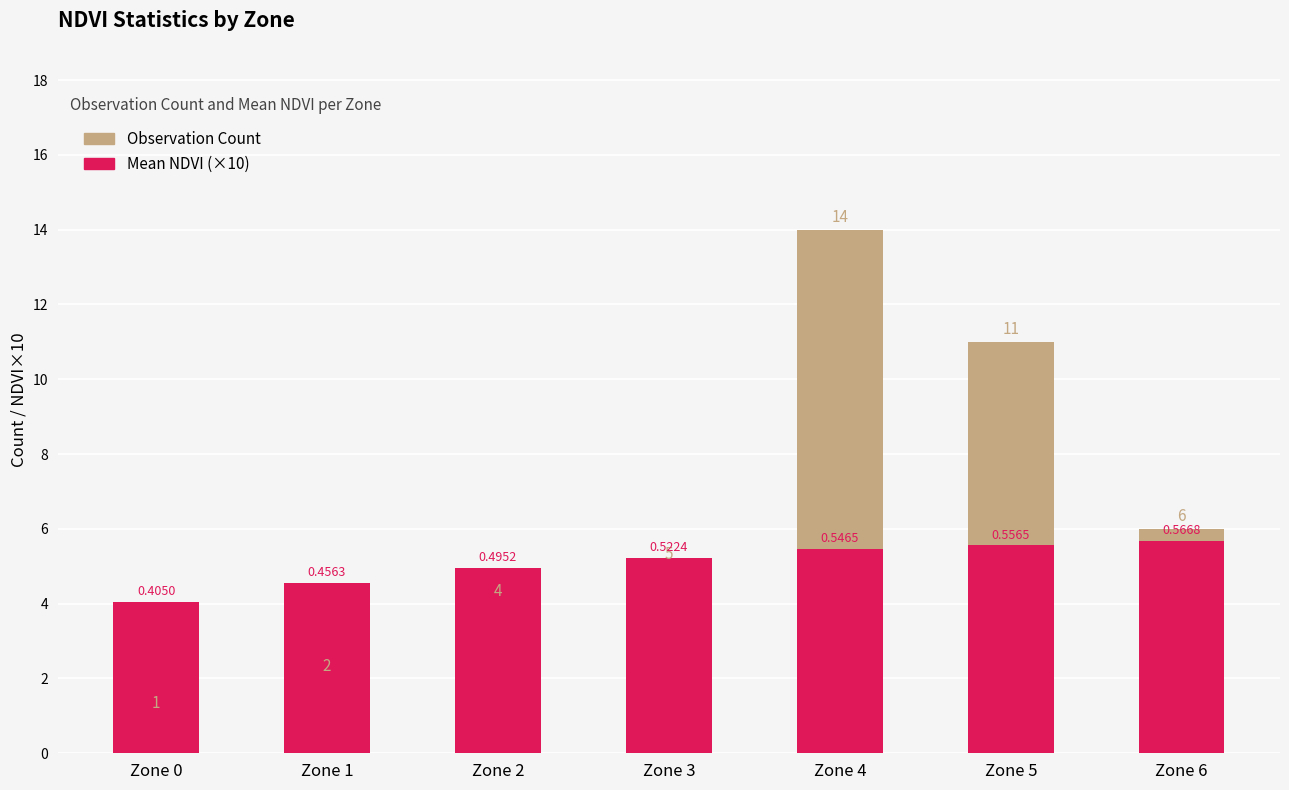

What is the total value across all series at Zone 6?

11.7